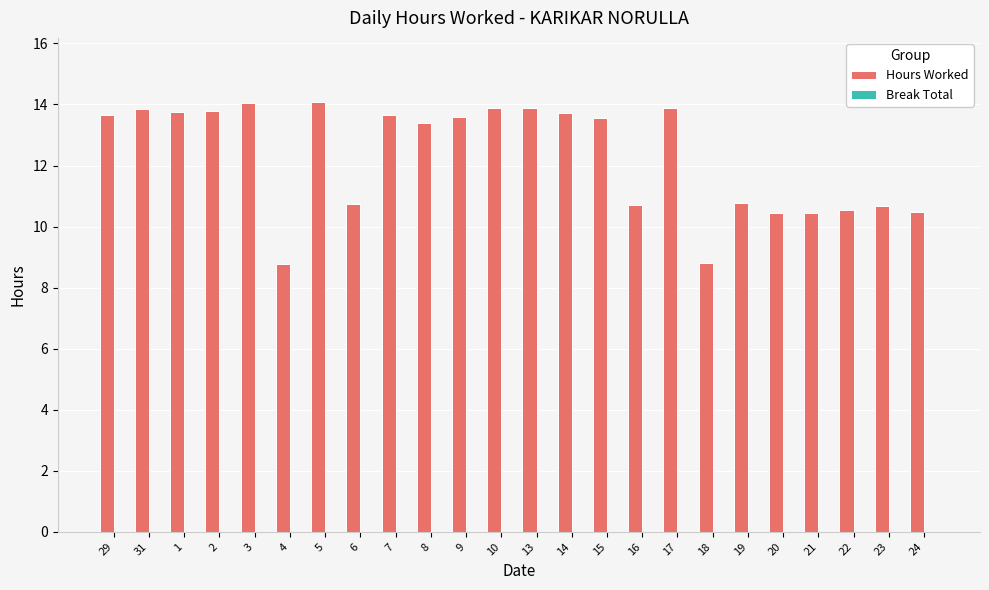

What position from the left is 1?

3